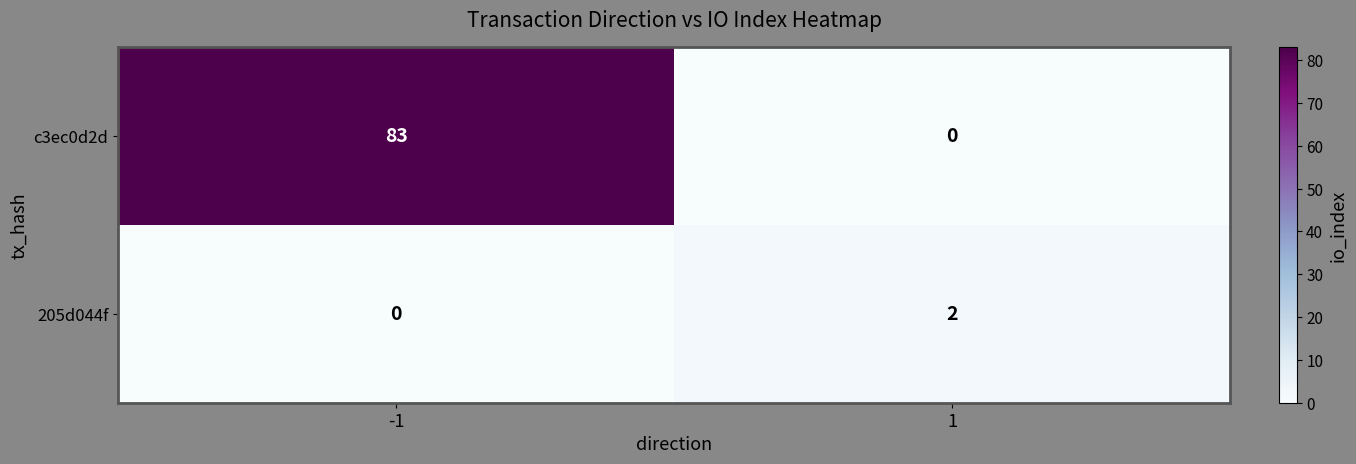

Which series has the widest spread of values?

c3ec0d2d